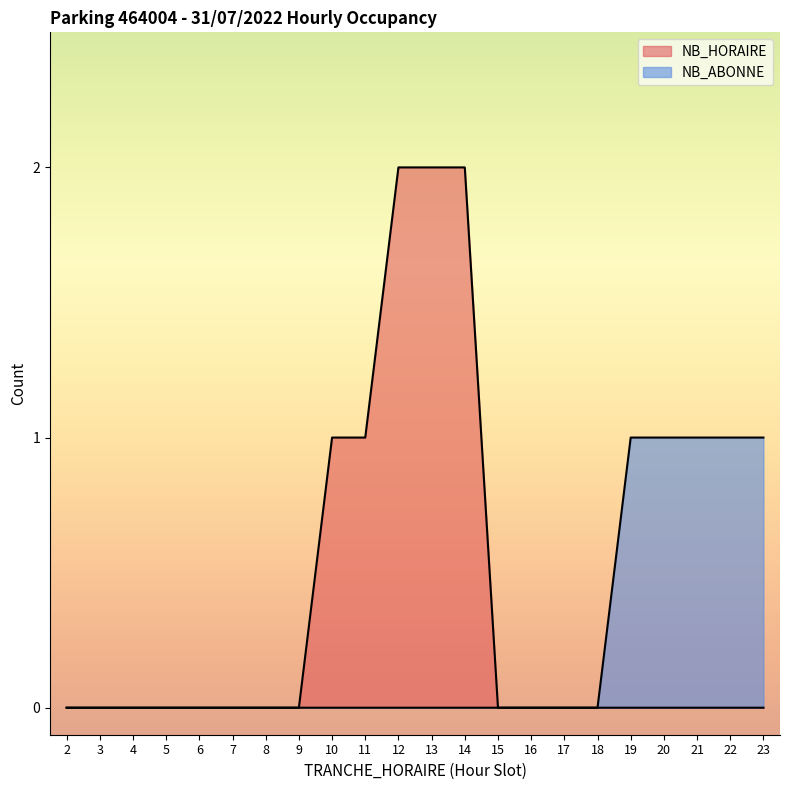

Is it true that NB_ABONNE equals 0 at 4?

True